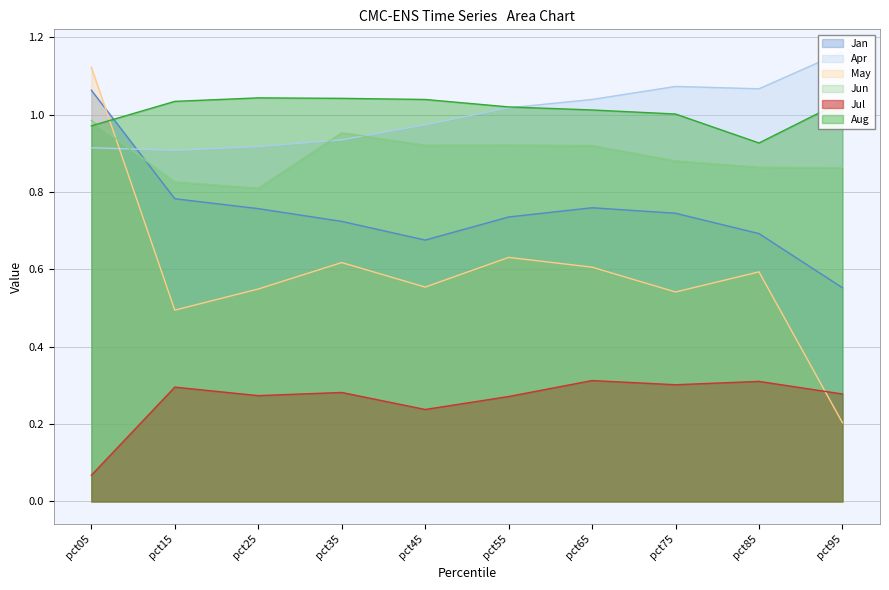

What is the sum of all May values?

5.9